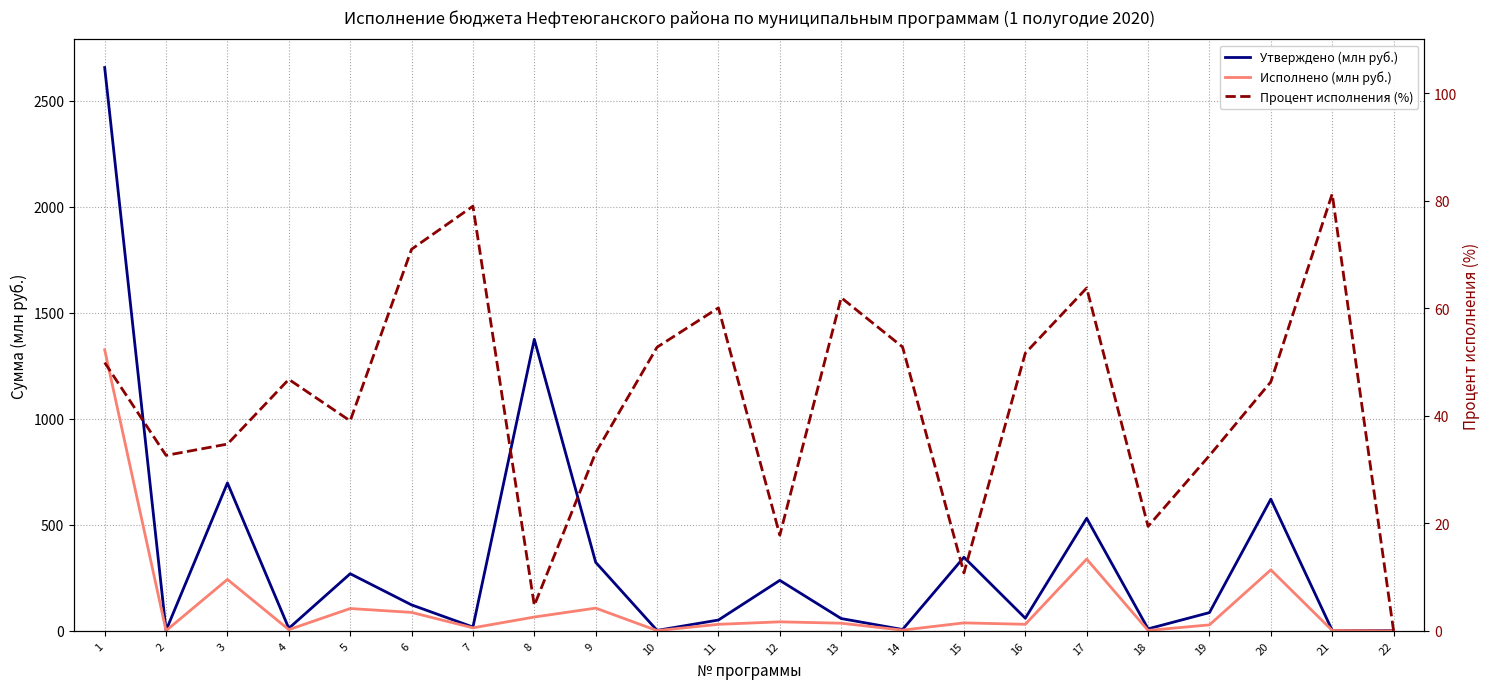

At which label is Исполнено (млн руб.) closest to 662?

17